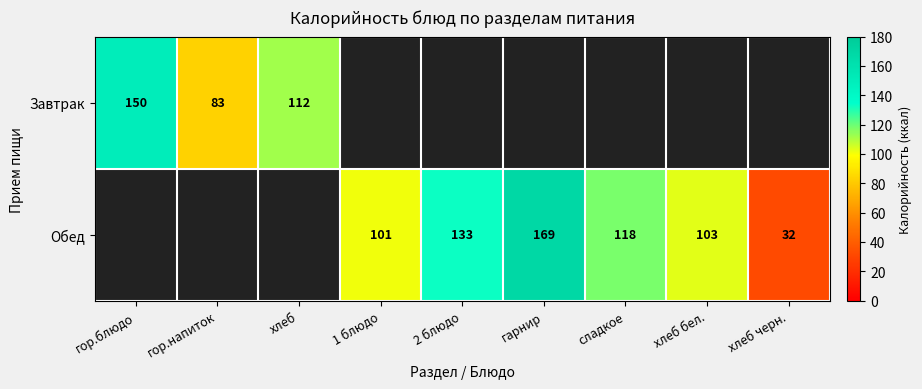

True or false: Обед has a value of 155 at хлеб бел..

False